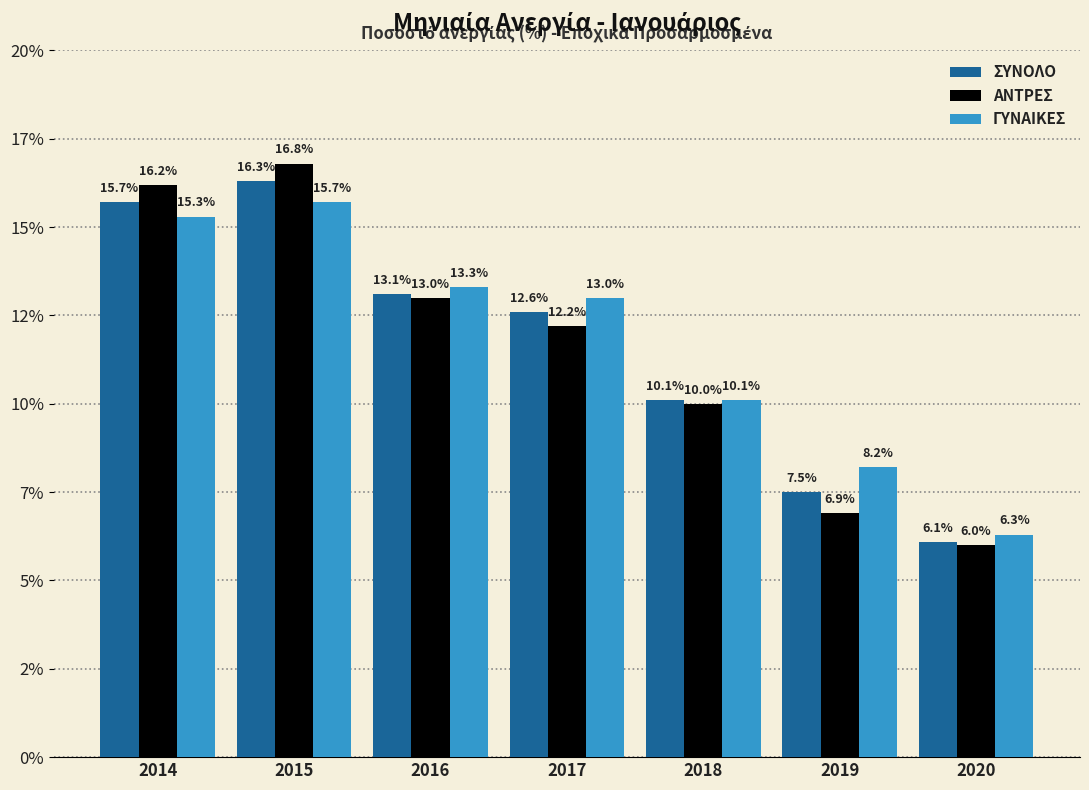

List the series in order of their peak value, highest first.

ΑΝΤΡΕΣ, ΣΥΝΟΛΟ, ΓΥΝΑΙΚΕΣ